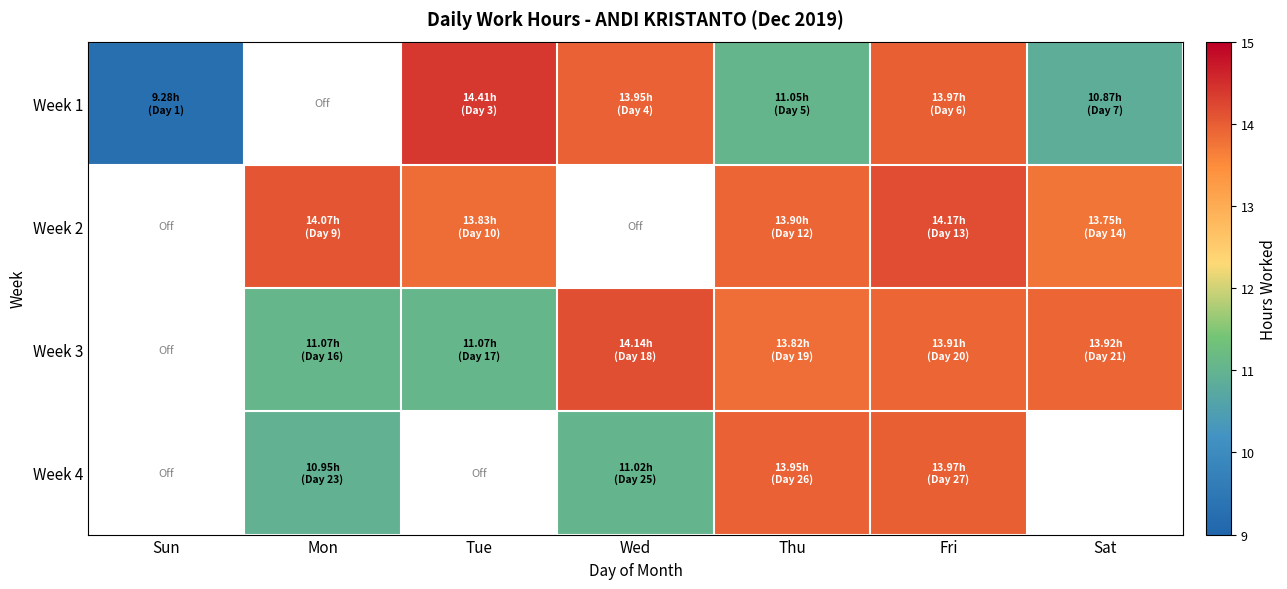

Which series has the widest spread of values?

Week 1